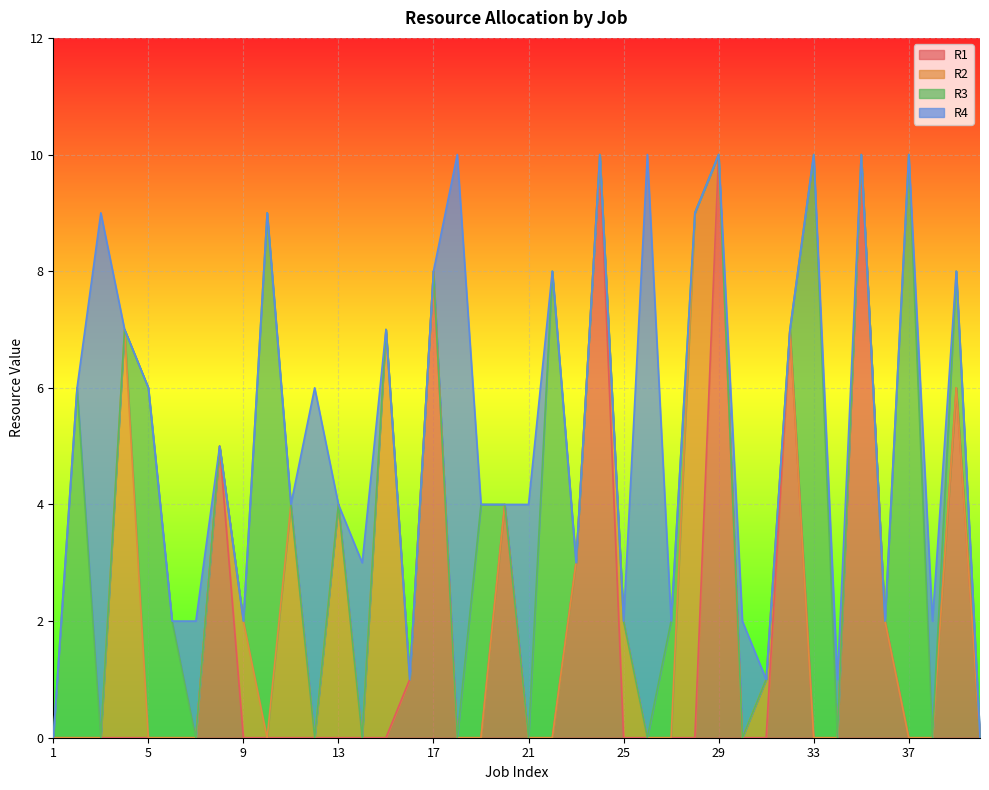

What are all the series names shown in the legend?

R1, R2, R3, R4